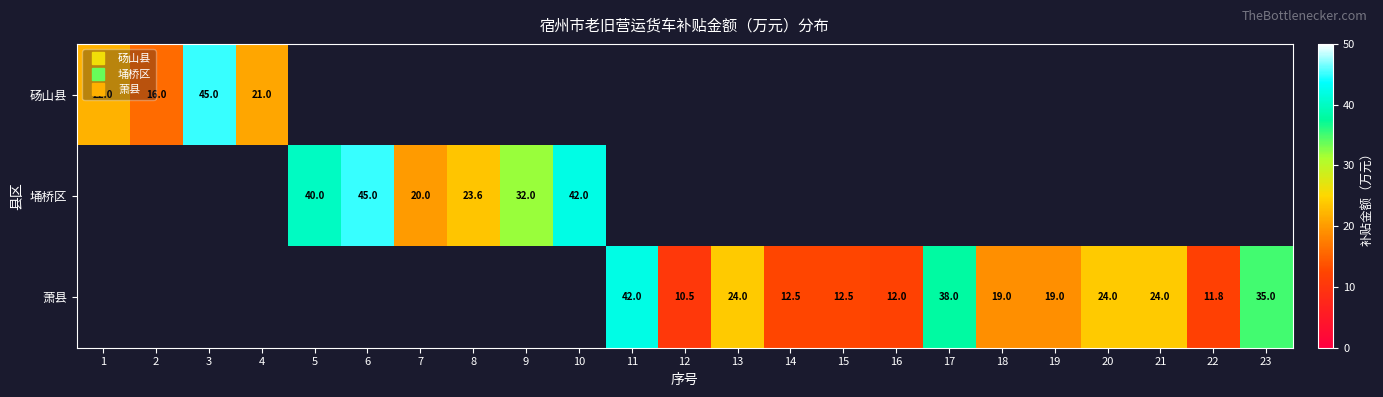

Rank the categories by 砀山县 value from lowest to highest.

2, 4, 1, 3, 5, 6, 7, 8, 9, 10, 11, 12, 13, 14, 15, 16, 17, 18, 19, 20, 21, 22, 23